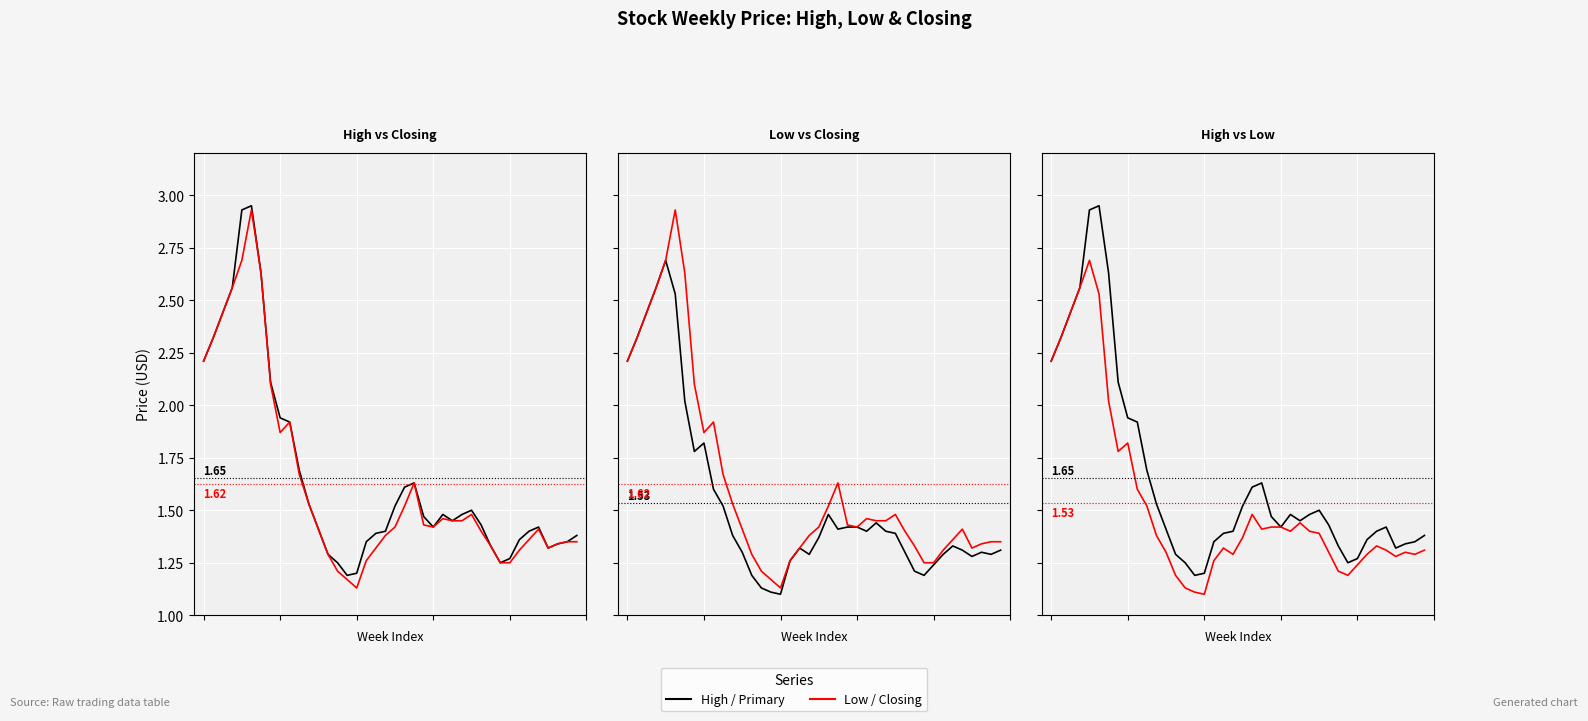

Between 3 and 12, which series saw the biggest shift?

Low